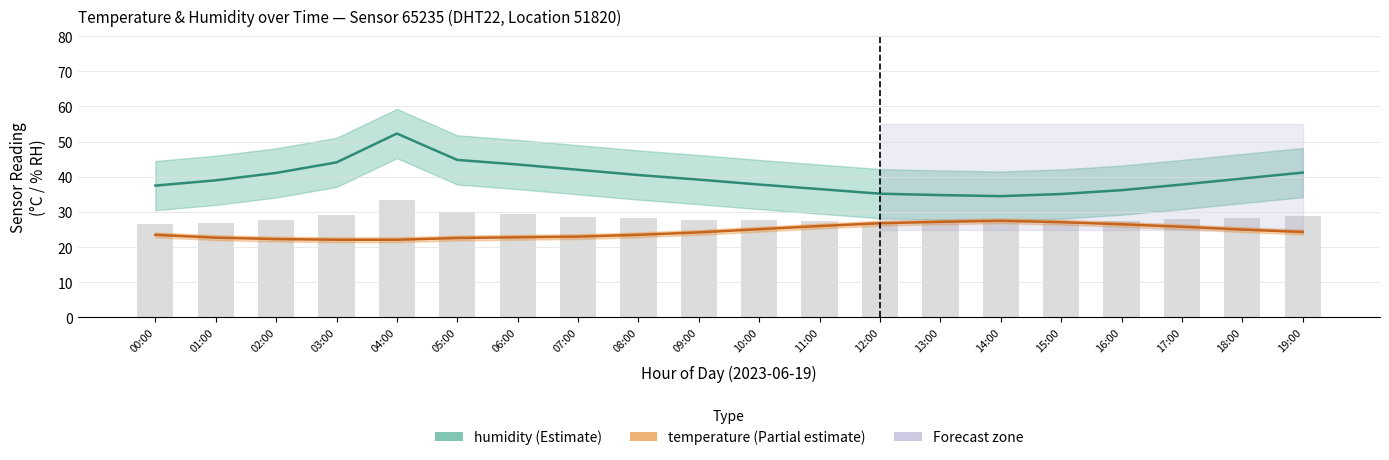

What is the sum of the temperature values at 08:00 and 01:00?

46.2